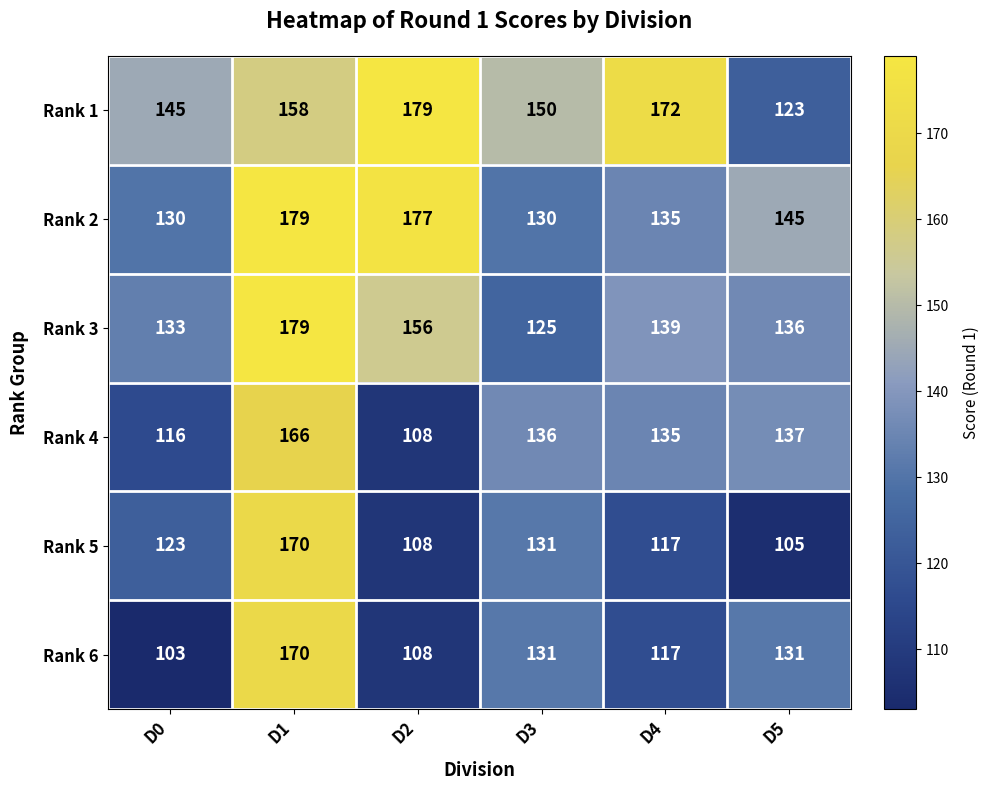

At how many categories does at least one series exceed 169?

3